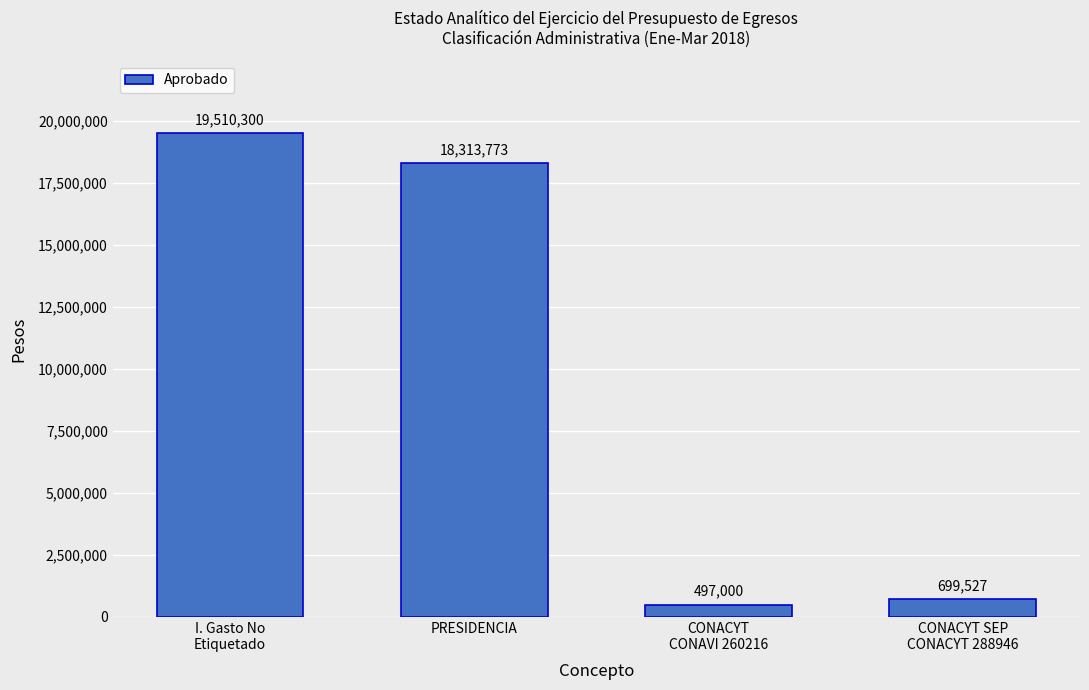

What is the difference between the second highest and minimum values?

17816773